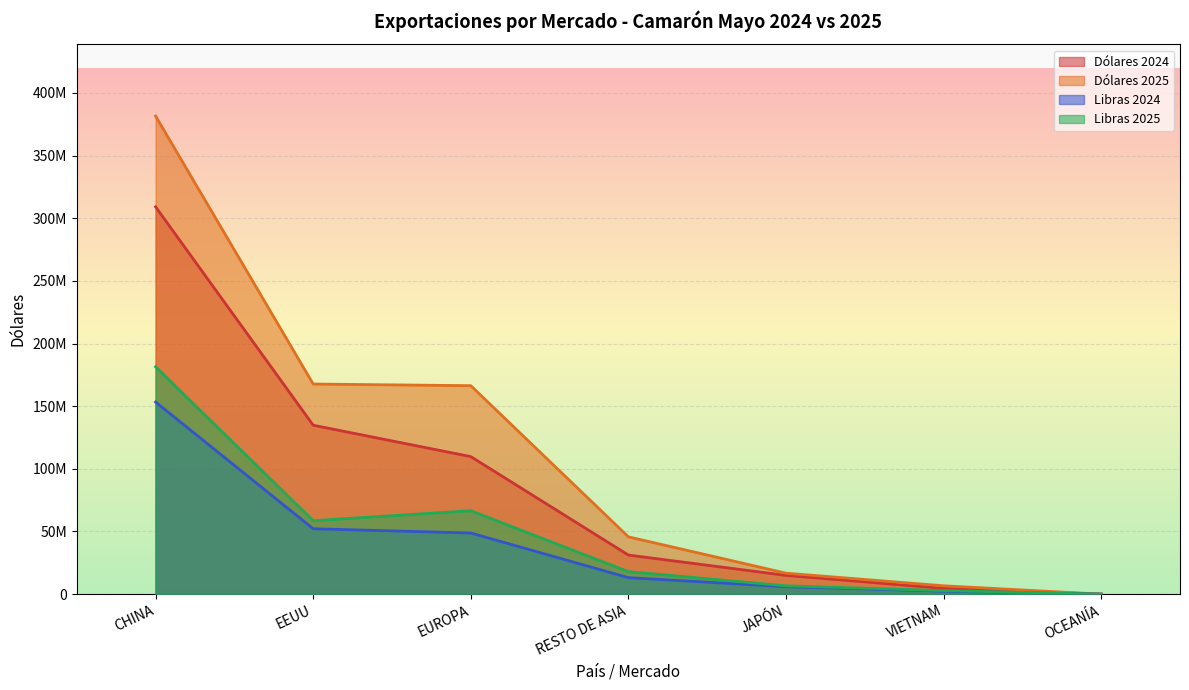

Is the value of Dólares 2024 at JAPÓN greater than the value of Libras 2025 at OCEANÍA?

Yes